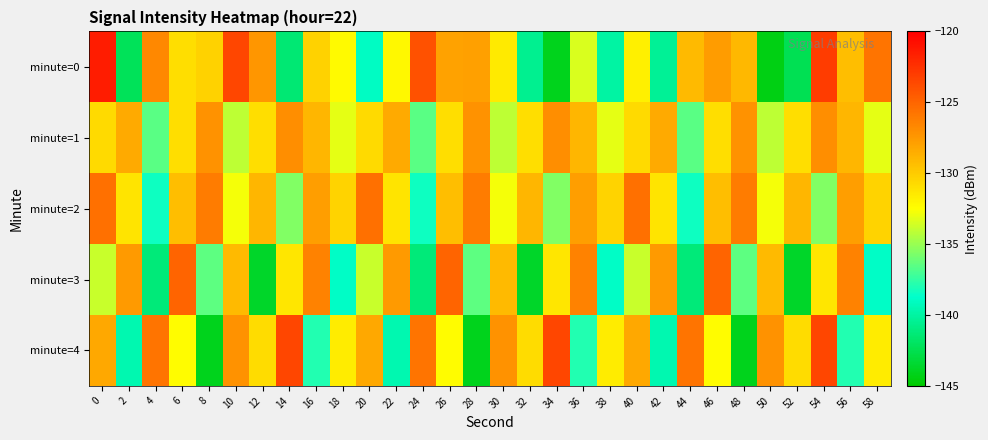

List the series in order of their peak value, lowest first.

minute=1, minute=2, minute=3, minute=4, minute=0